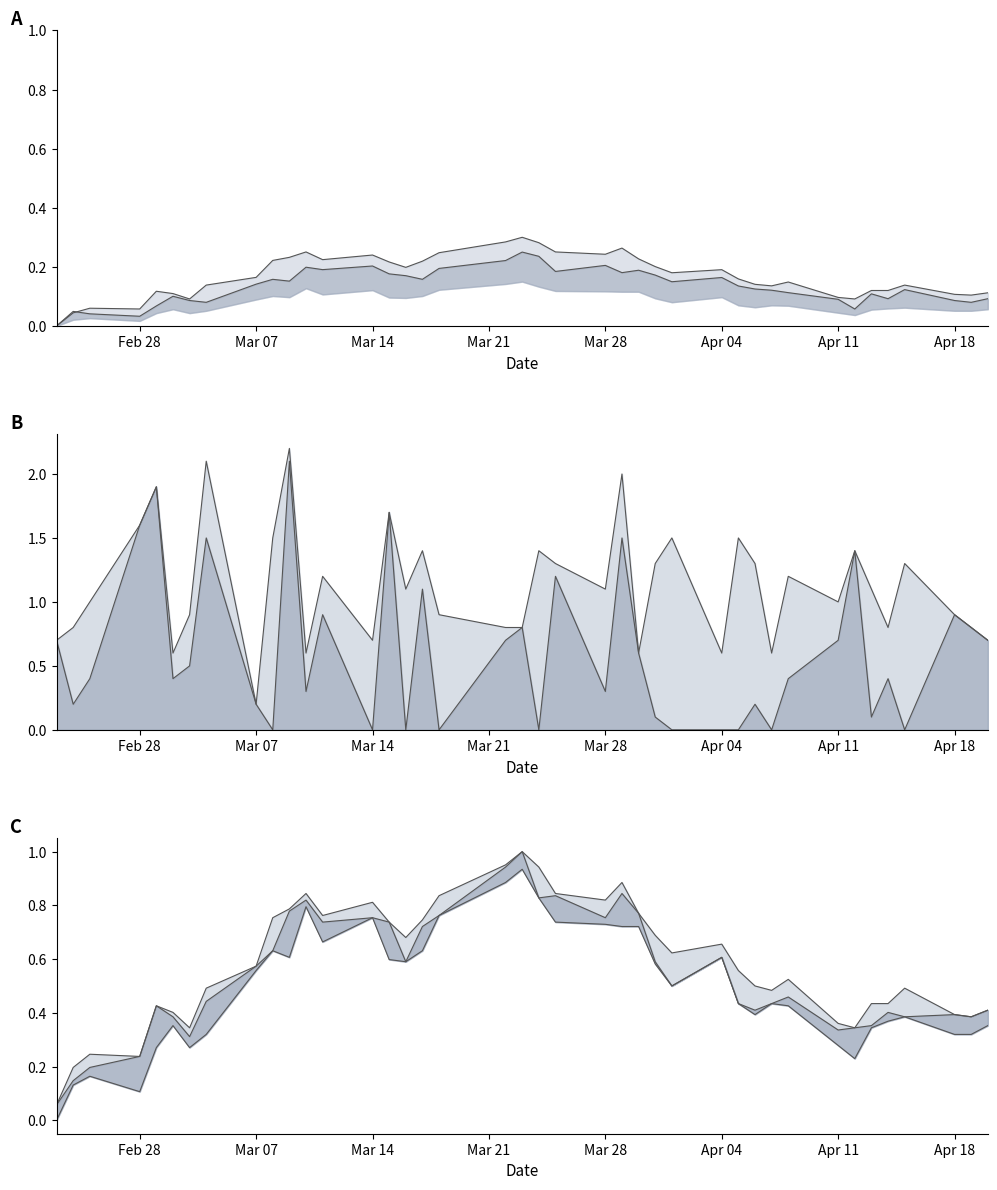

Does the chart display data point markers on the line(s)?

No